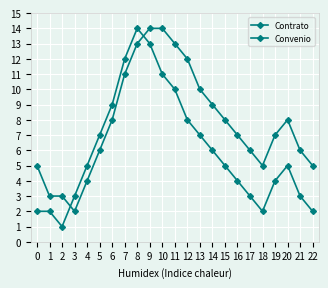

What is the difference between the maximum and minimum values in the Convenio series?

13